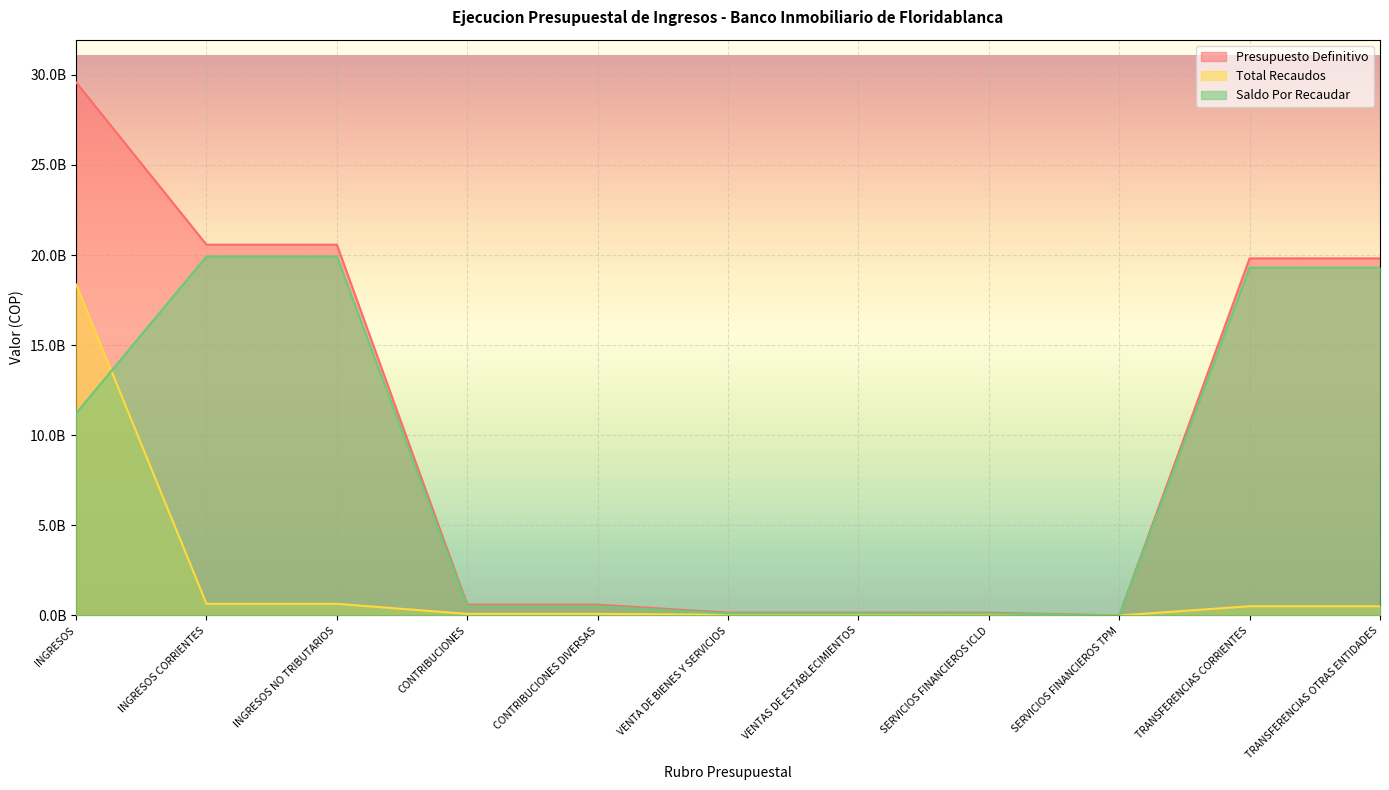

True or false: Total Recaudos and Presupuesto Definitivo intersect in this chart.

False